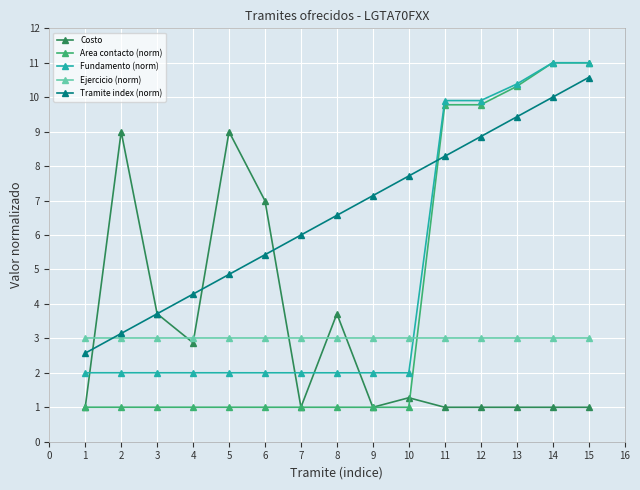

Where is the first local minimum for Costo?

4